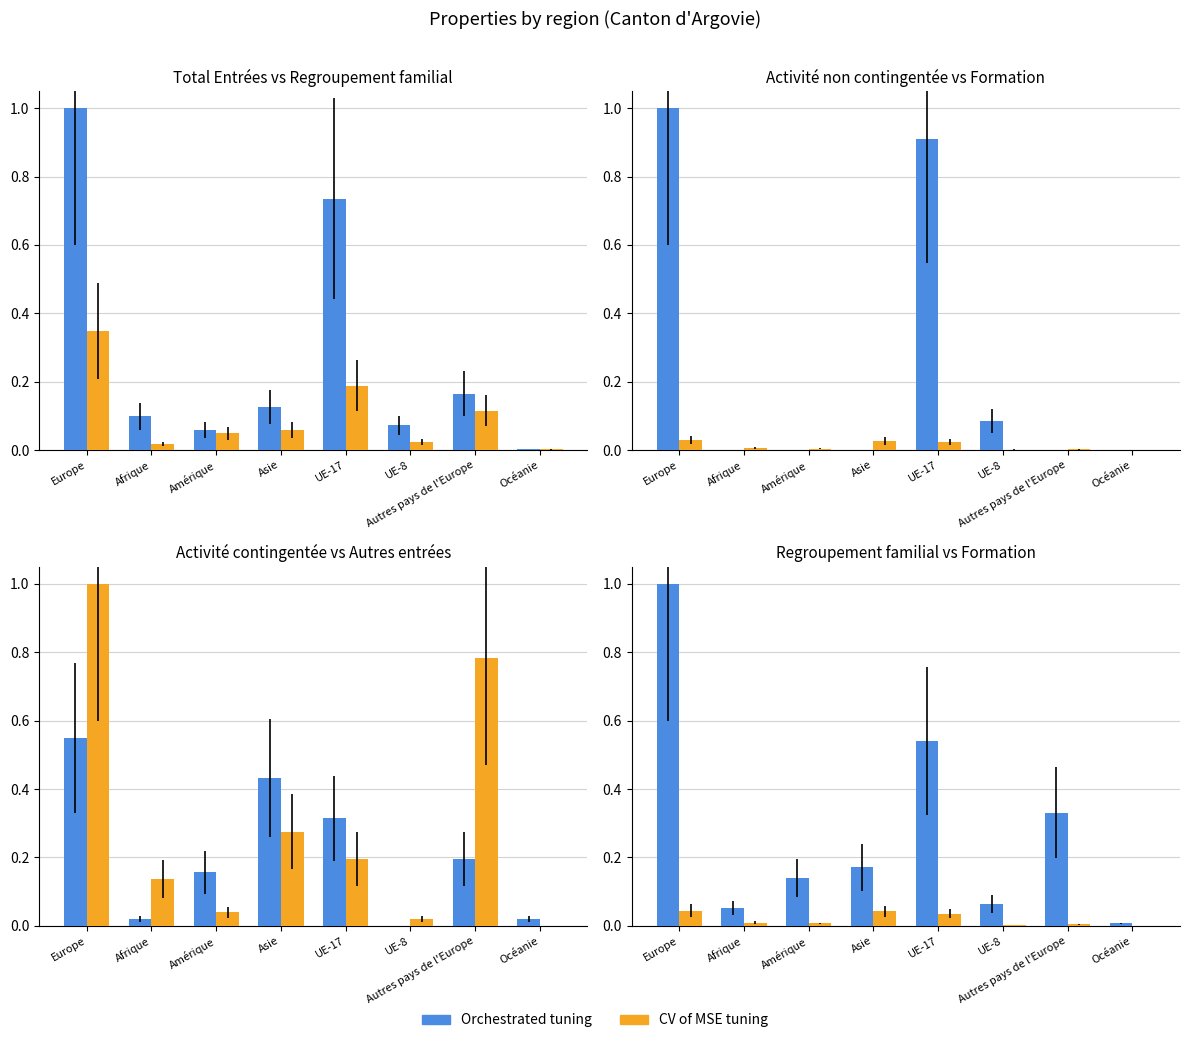

The CV of MSE tuning series shows 0.0 at Asie. True or false?

True